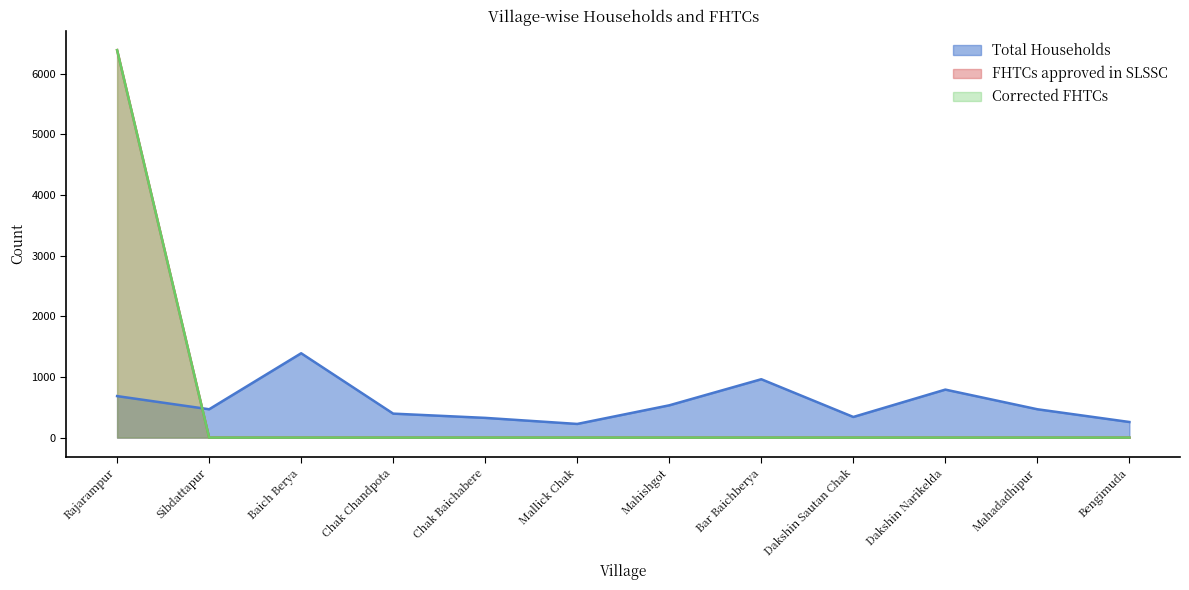

The value of FHTCs approved in SLSSC at Bar Baichberya is 2006. True or false?

False